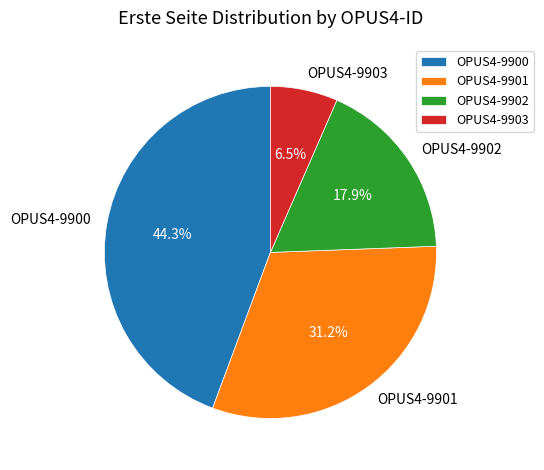

What percentage is the OPUS4-9902 slice, to the nearest percent?

18%